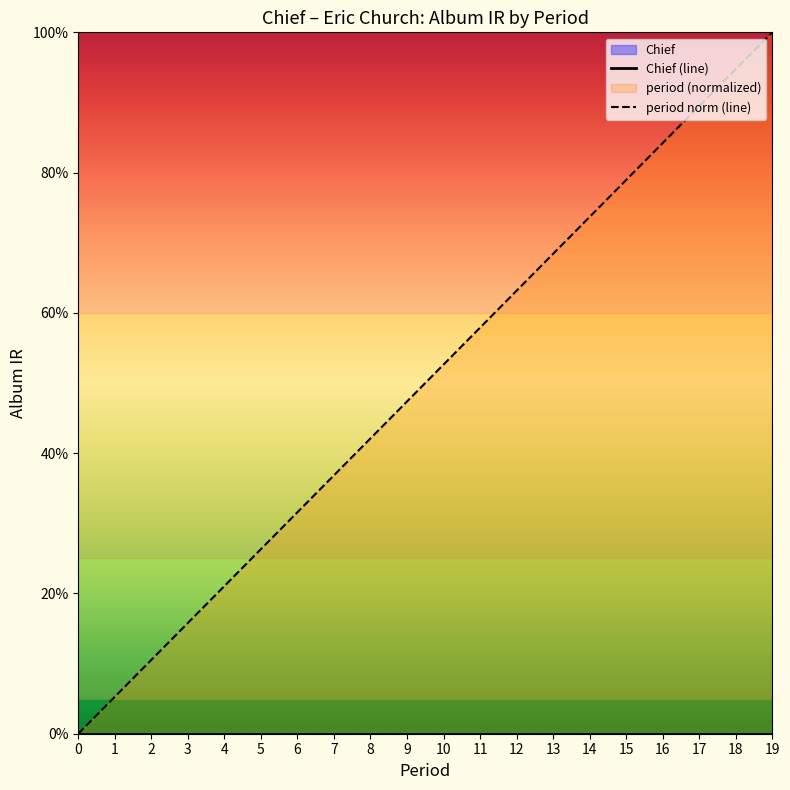

Rank the series by their maximum value, from lowest to highest.

Chief (line), period norm (line)